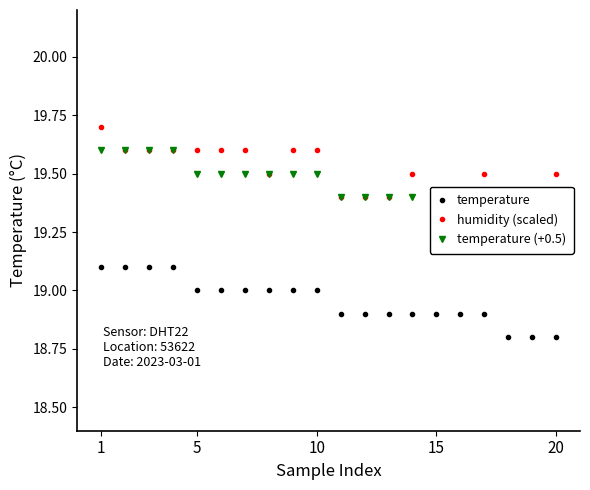

What is the minimum value for temperature (+0.5)?

19.3